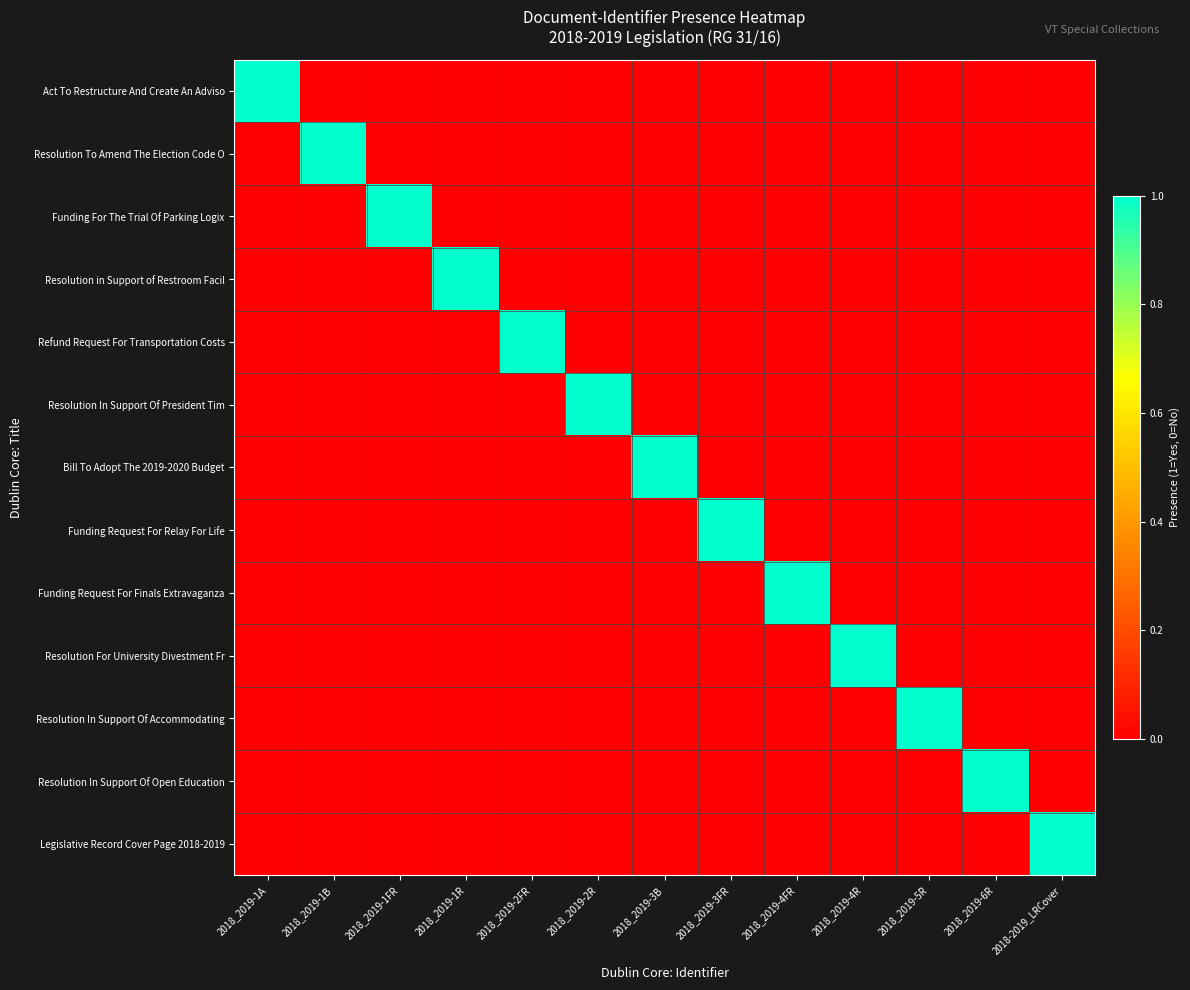

Reading left to right, extract all data points from this chart.

Act To Restructure And Create An Adviso: 2018_2019-1A=1	2018_2019-1B=0	2018_2019-1FR=0	2018_2019-1R=0	2018_2019-2FR=0	2018_2019-2R=0	2018_2019-3B=0	2018_2019-3FR=0	2018_2019-4FR=0	2018_2019-4R=0	2018_2019-5R=0	2018_2019-6R=0	2018-2019_LRCover=0
Resolution To Amend The Election Code O: 2018_2019-1A=0	2018_2019-1B=1	2018_2019-1FR=0	2018_2019-1R=0	2018_2019-2FR=0	2018_2019-2R=0	2018_2019-3B=0	2018_2019-3FR=0	2018_2019-4FR=0	2018_2019-4R=0	2018_2019-5R=0	2018_2019-6R=0	2018-2019_LRCover=0
Funding For The Trial Of Parking Logix: 2018_2019-1A=0	2018_2019-1B=0	2018_2019-1FR=1	2018_2019-1R=0	2018_2019-2FR=0	2018_2019-2R=0	2018_2019-3B=0	2018_2019-3FR=0	2018_2019-4FR=0	2018_2019-4R=0	2018_2019-5R=0	2018_2019-6R=0	2018-2019_LRCover=0
Resolution in Support of Restroom Facil: 2018_2019-1A=0	2018_2019-1B=0	2018_2019-1FR=0	2018_2019-1R=1	2018_2019-2FR=0	2018_2019-2R=0	2018_2019-3B=0	2018_2019-3FR=0	2018_2019-4FR=0	2018_2019-4R=0	2018_2019-5R=0	2018_2019-6R=0	2018-2019_LRCover=0
Refund Request For Transportation Costs: 2018_2019-1A=0	2018_2019-1B=0	2018_2019-1FR=0	2018_2019-1R=0	2018_2019-2FR=1	2018_2019-2R=0	2018_2019-3B=0	2018_2019-3FR=0	2018_2019-4FR=0	2018_2019-4R=0	2018_2019-5R=0	2018_2019-6R=0	2018-2019_LRCover=0
Resolution In Support Of President Tim: 2018_2019-1A=0	2018_2019-1B=0	2018_2019-1FR=0	2018_2019-1R=0	2018_2019-2FR=0	2018_2019-2R=1	2018_2019-3B=0	2018_2019-3FR=0	2018_2019-4FR=0	2018_2019-4R=0	2018_2019-5R=0	2018_2019-6R=0	2018-2019_LRCover=0
Bill To Adopt The 2019-2020 Budget: 2018_2019-1A=0	2018_2019-1B=0	2018_2019-1FR=0	2018_2019-1R=0	2018_2019-2FR=0	2018_2019-2R=0	2018_2019-3B=1	2018_2019-3FR=0	2018_2019-4FR=0	2018_2019-4R=0	2018_2019-5R=0	2018_2019-6R=0	2018-2019_LRCover=0
Funding Request For Relay For Life: 2018_2019-1A=0	2018_2019-1B=0	2018_2019-1FR=0	2018_2019-1R=0	2018_2019-2FR=0	2018_2019-2R=0	2018_2019-3B=0	2018_2019-3FR=1	2018_2019-4FR=0	2018_2019-4R=0	2018_2019-5R=0	2018_2019-6R=0	2018-2019_LRCover=0
Funding Request For Finals Extravaganza: 2018_2019-1A=0	2018_2019-1B=0	2018_2019-1FR=0	2018_2019-1R=0	2018_2019-2FR=0	2018_2019-2R=0	2018_2019-3B=0	2018_2019-3FR=0	2018_2019-4FR=1	2018_2019-4R=0	2018_2019-5R=0	2018_2019-6R=0	2018-2019_LRCover=0
Resolution For University Divestment Fr: 2018_2019-1A=0	2018_2019-1B=0	2018_2019-1FR=0	2018_2019-1R=0	2018_2019-2FR=0	2018_2019-2R=0	2018_2019-3B=0	2018_2019-3FR=0	2018_2019-4FR=0	2018_2019-4R=1	2018_2019-5R=0	2018_2019-6R=0	2018-2019_LRCover=0
Resolution In Support Of Accommodating: 2018_2019-1A=0	2018_2019-1B=0	2018_2019-1FR=0	2018_2019-1R=0	2018_2019-2FR=0	2018_2019-2R=0	2018_2019-3B=0	2018_2019-3FR=0	2018_2019-4FR=0	2018_2019-4R=0	2018_2019-5R=1	2018_2019-6R=0	2018-2019_LRCover=0
Resolution In Support Of Open Education: 2018_2019-1A=0	2018_2019-1B=0	2018_2019-1FR=0	2018_2019-1R=0	2018_2019-2FR=0	2018_2019-2R=0	2018_2019-3B=0	2018_2019-3FR=0	2018_2019-4FR=0	2018_2019-4R=0	2018_2019-5R=0	2018_2019-6R=1	2018-2019_LRCover=0
Legislative Record Cover Page 2018-2019: 2018_2019-1A=0	2018_2019-1B=0	2018_2019-1FR=0	2018_2019-1R=0	2018_2019-2FR=0	2018_2019-2R=0	2018_2019-3B=0	2018_2019-3FR=0	2018_2019-4FR=0	2018_2019-4R=0	2018_2019-5R=0	2018_2019-6R=0	2018-2019_LRCover=1